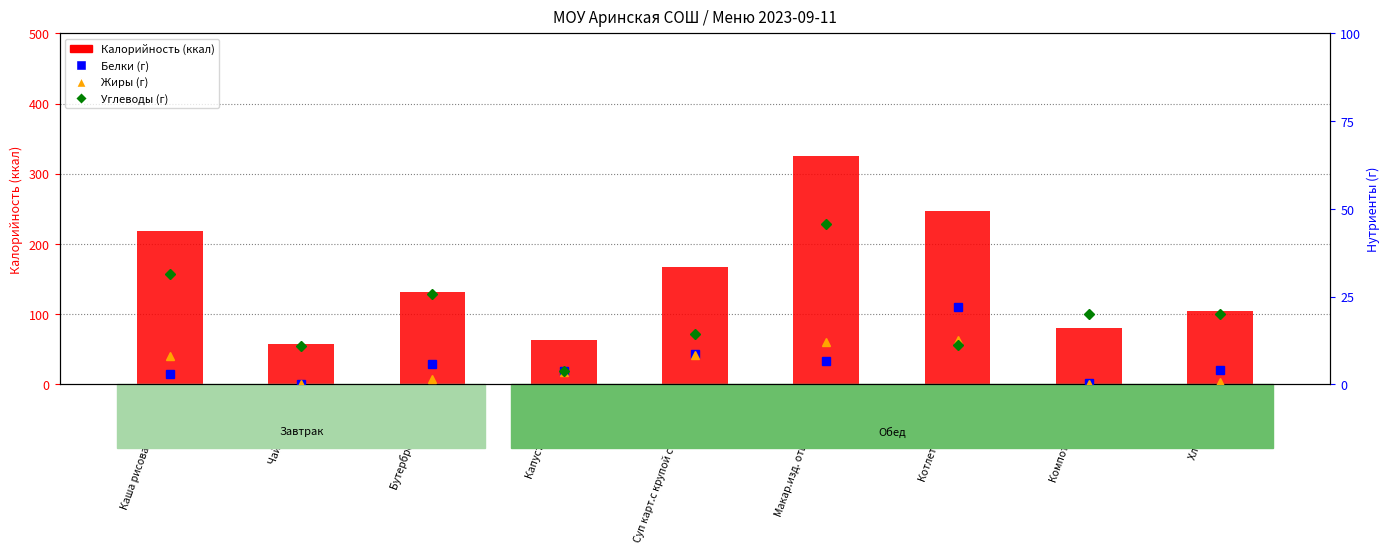

What is the maximum value for Белки?

22.0